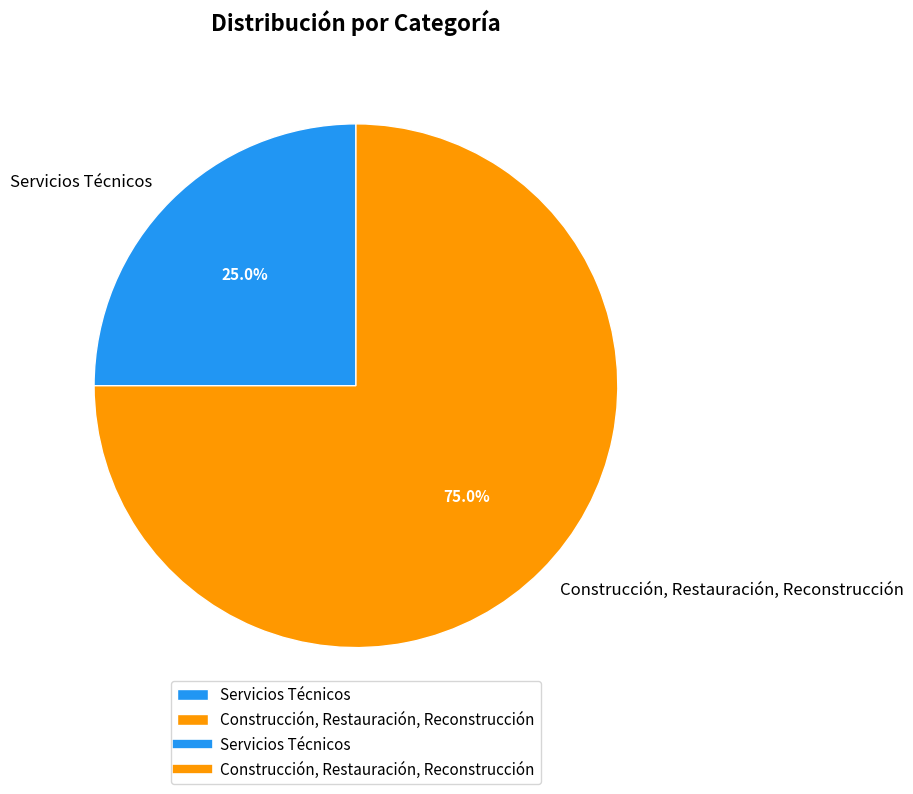

Between Servicios Técnicos and Construcción, Restauración, Reconstrucción, which is larger?

Construcción, Restauración, Reconstrucción